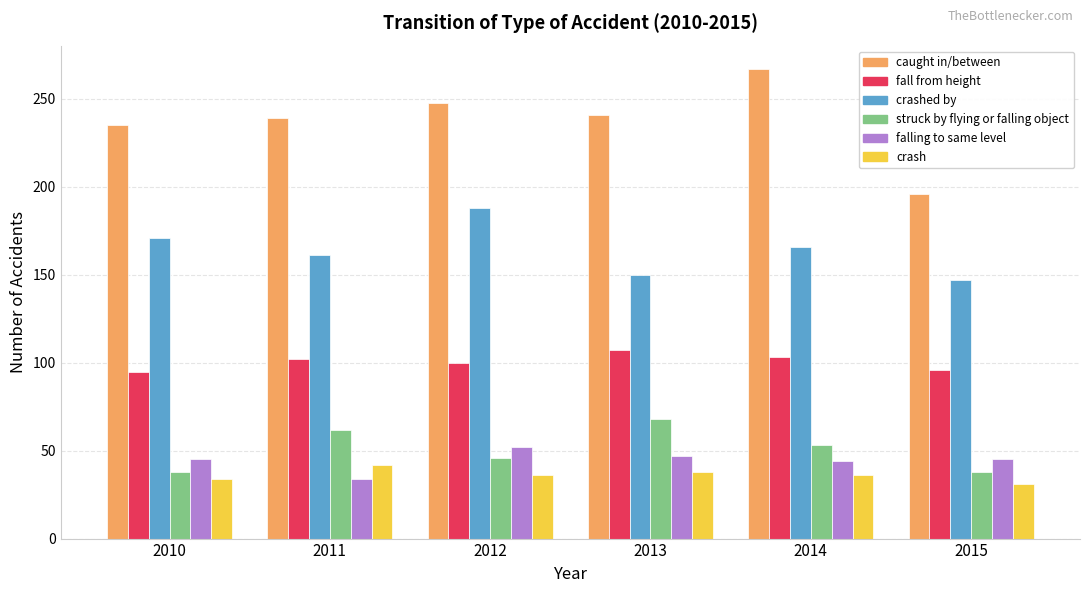

Is it true that fall from height equals 146 at 2013?

False